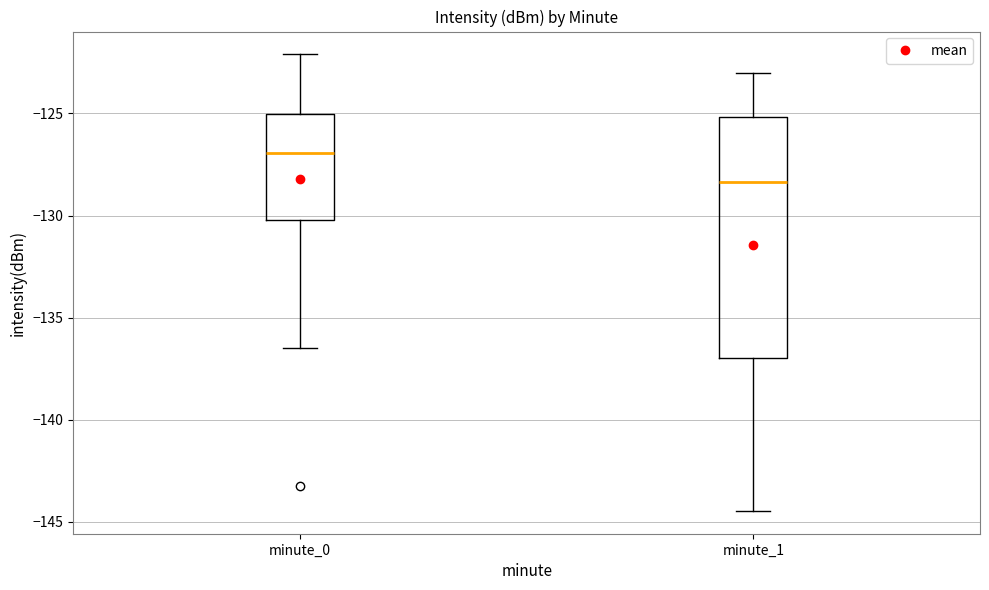

Which box is the tallest, from its lower edge to its upper edge?

minute_1